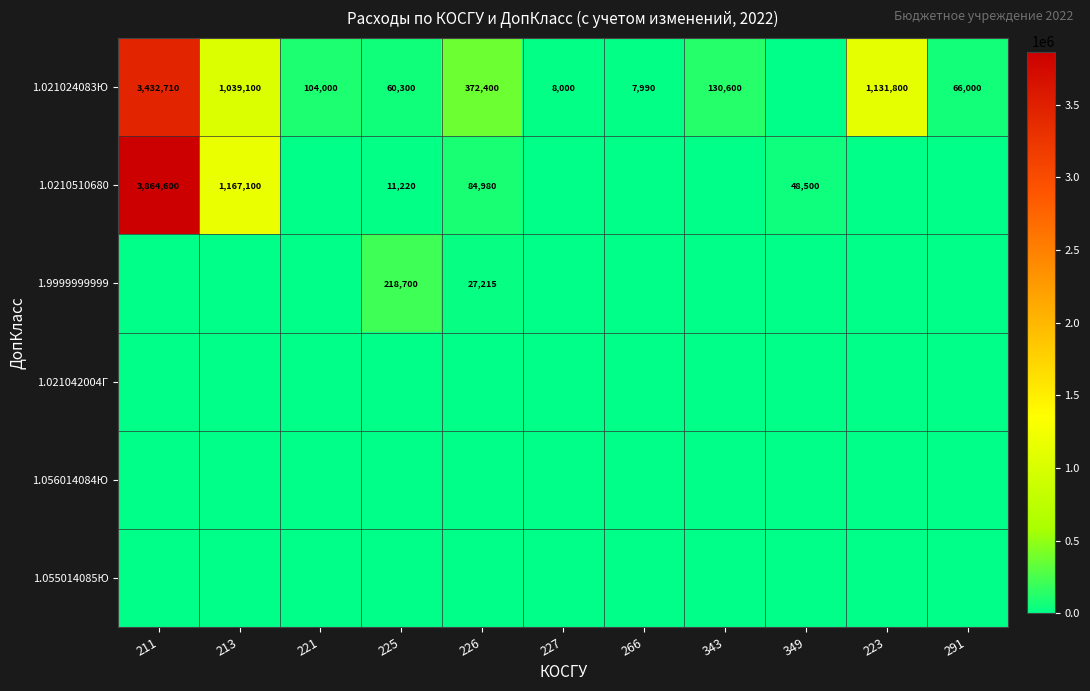

The 1.0210510680 series shows 48500 at 349. True or false?

True